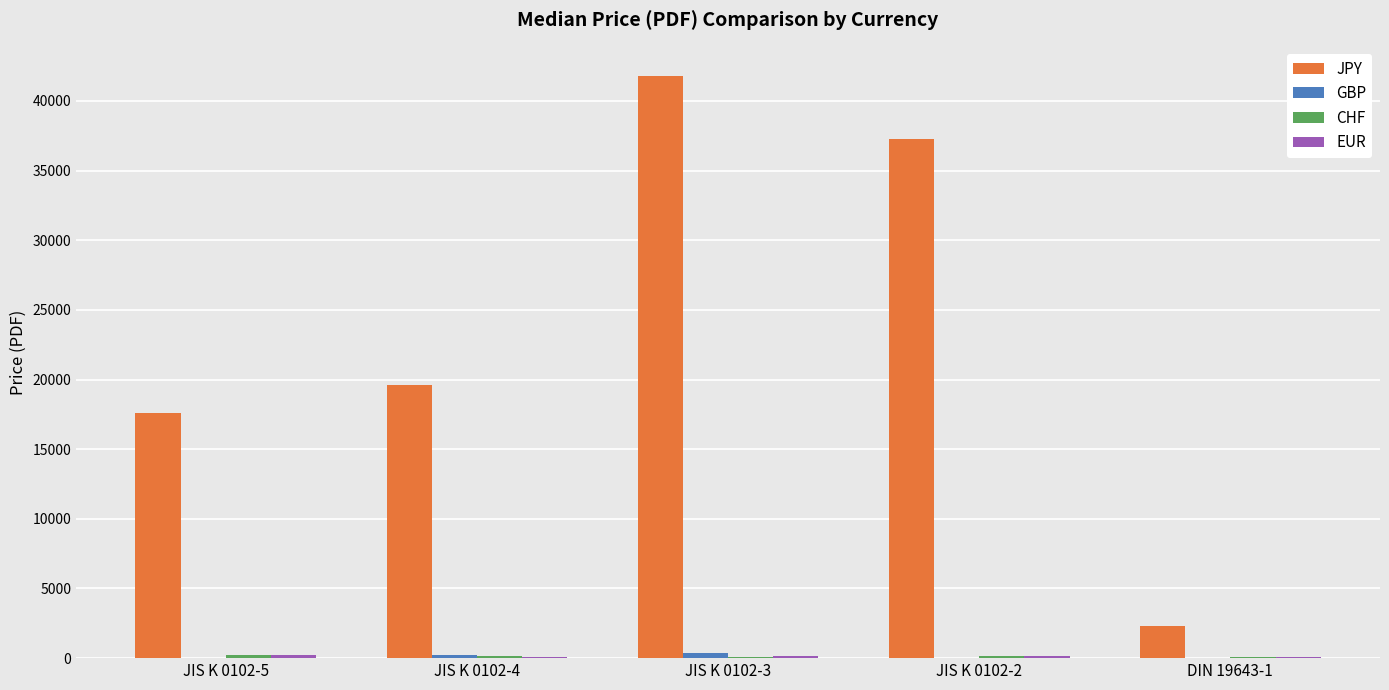

Which series has the widest spread of values?

JPY